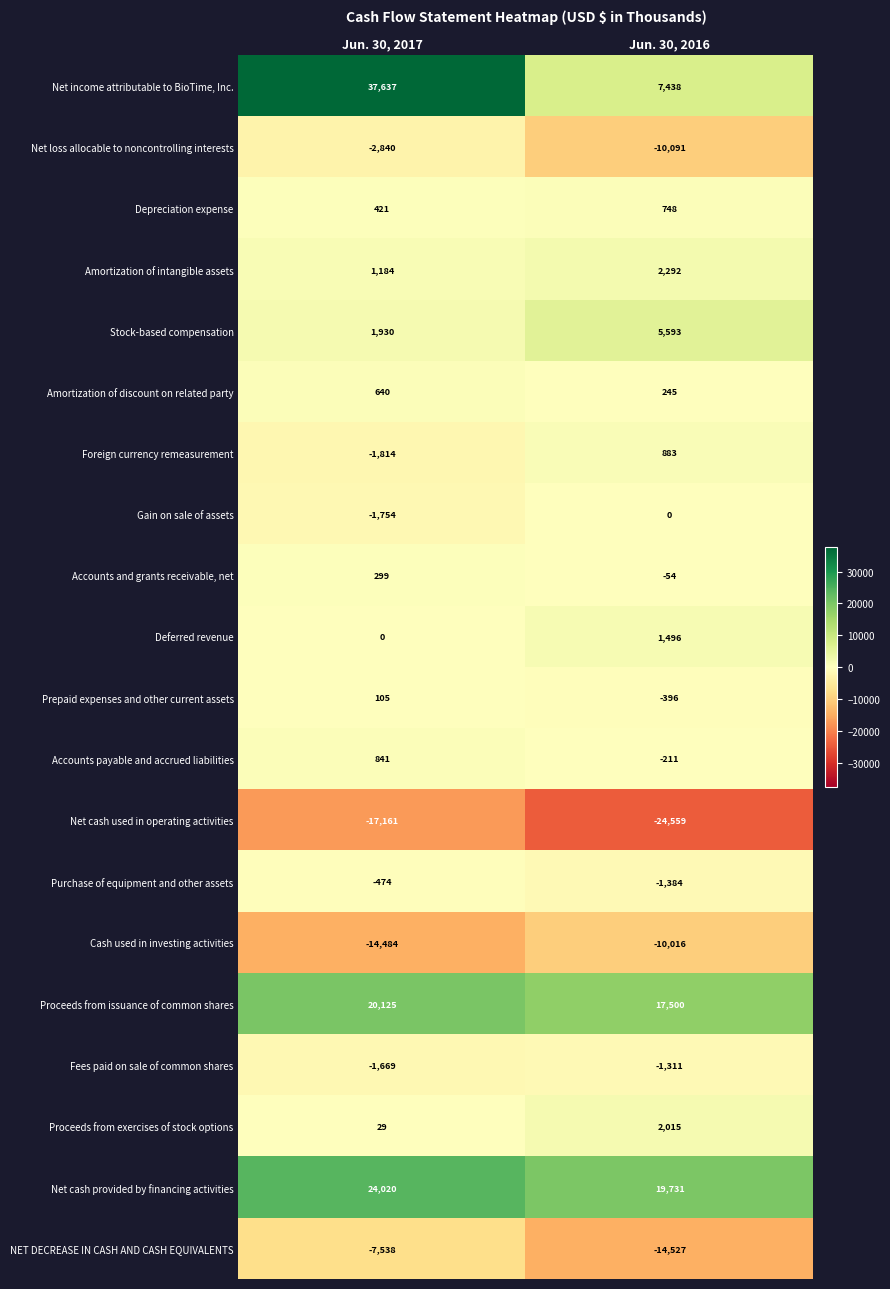

At which label is Gain on sale of assets closest to -877?

Jun. 30, 2017